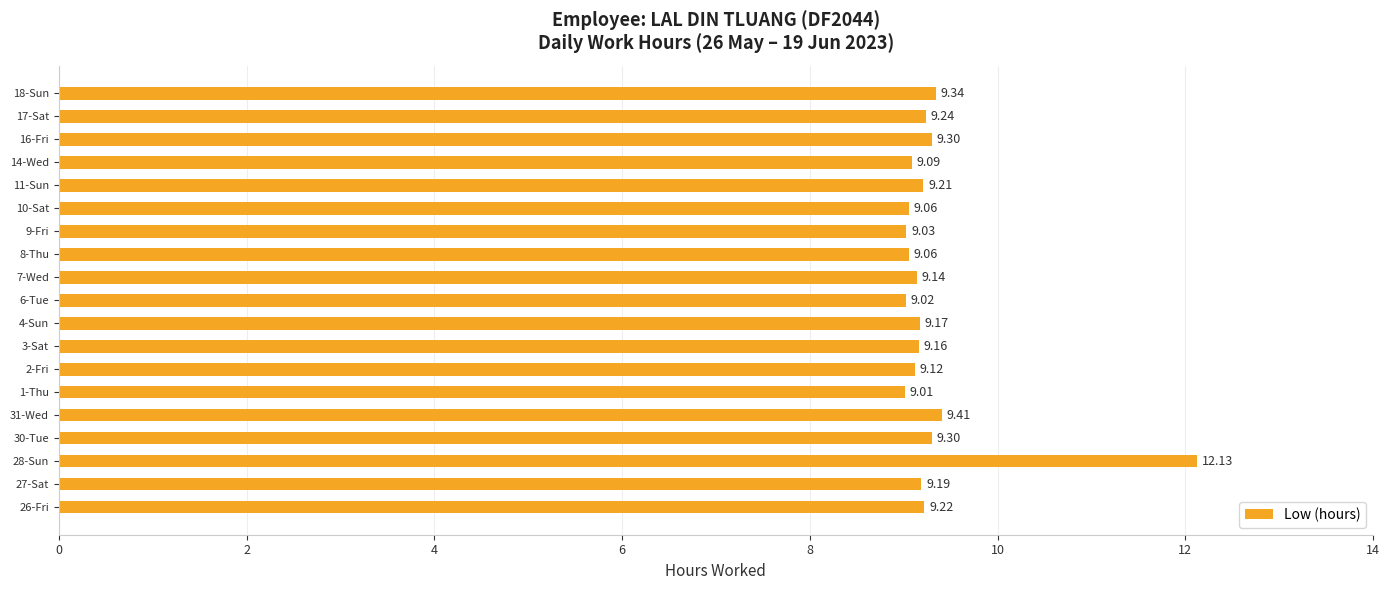

What is the difference between the second highest and second lowest values?

0.4